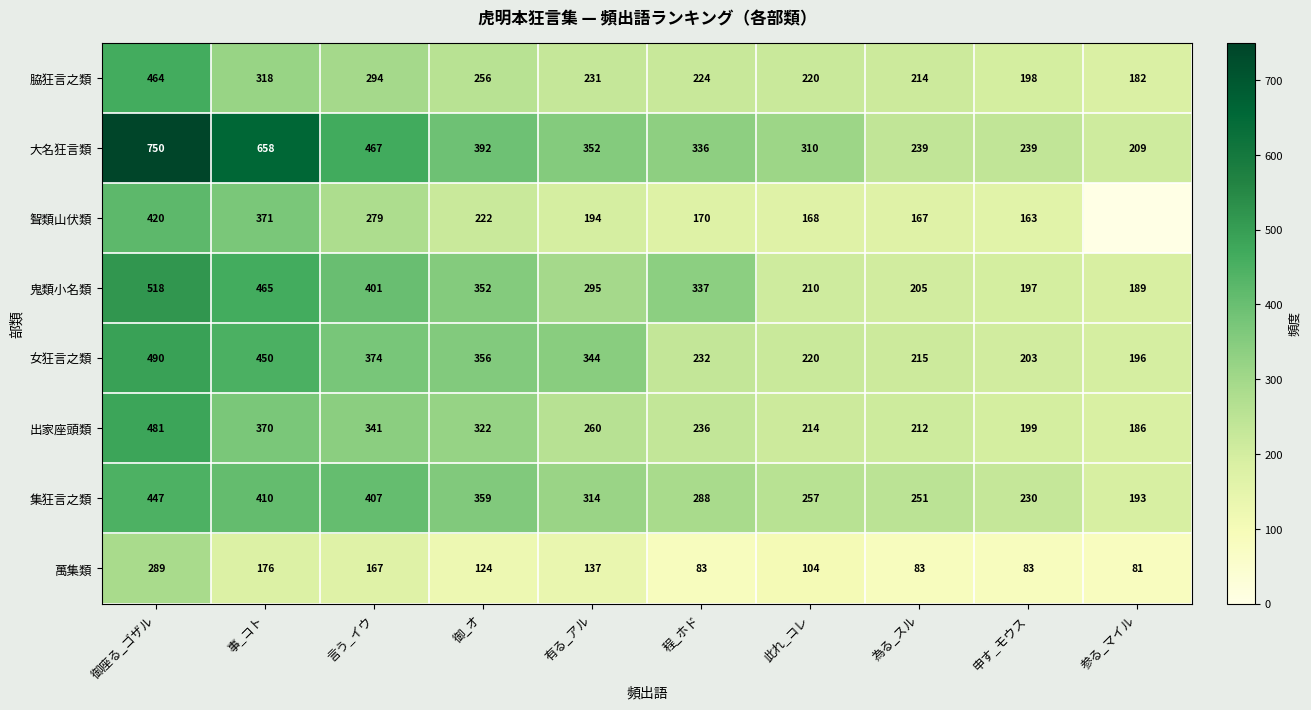

List the labels in order of 出家座頭類 value, smallest first.

参る_マイル, 申す_モウス, 為る_スル, 此れ_コレ, 程_ホド, 有る_アル, 御_オ, 言う_イウ, 事_コト, 御座る_ゴザル